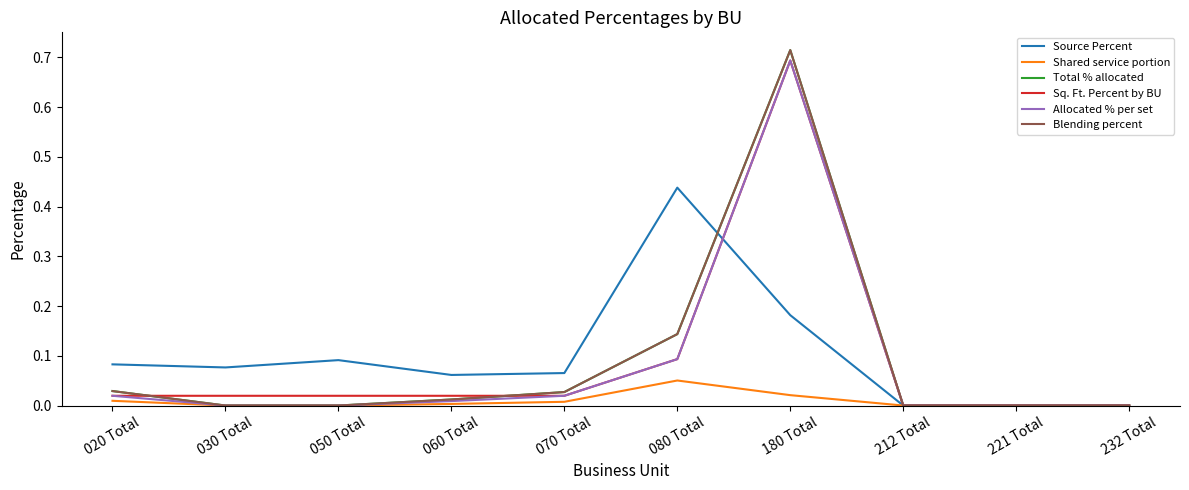

Which category has the highest value in the Sq. Ft. Percent by BU series?

180 Total